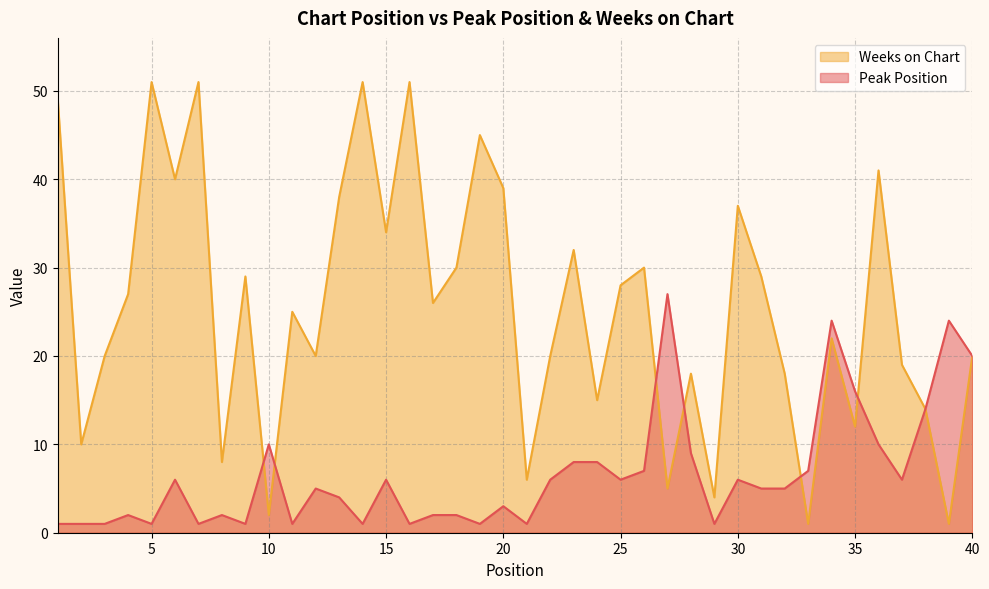

Which series has the largest total across all categories?

Weeks on Chart